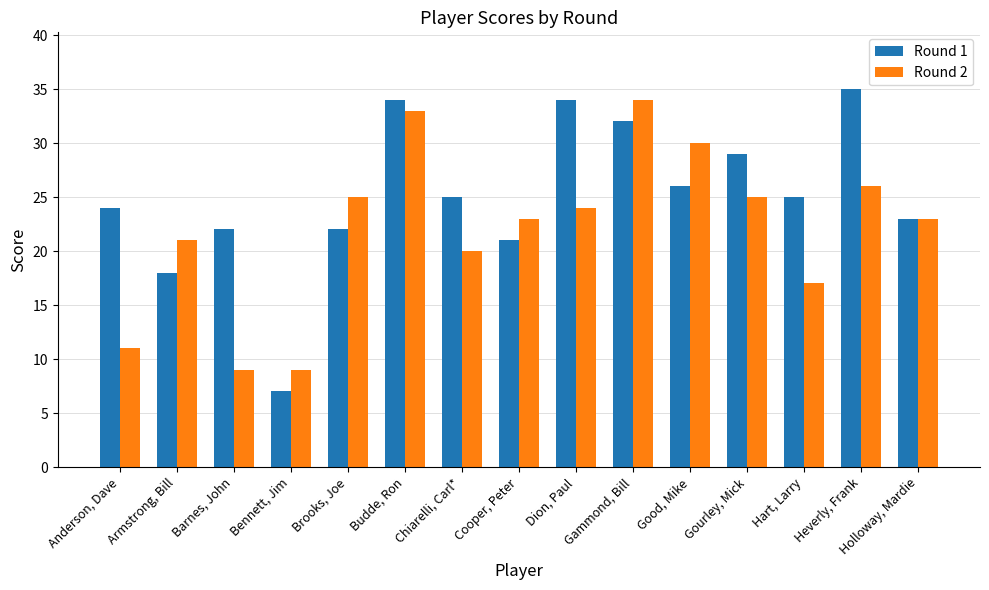

Which series has the widest spread of values?

Round 1